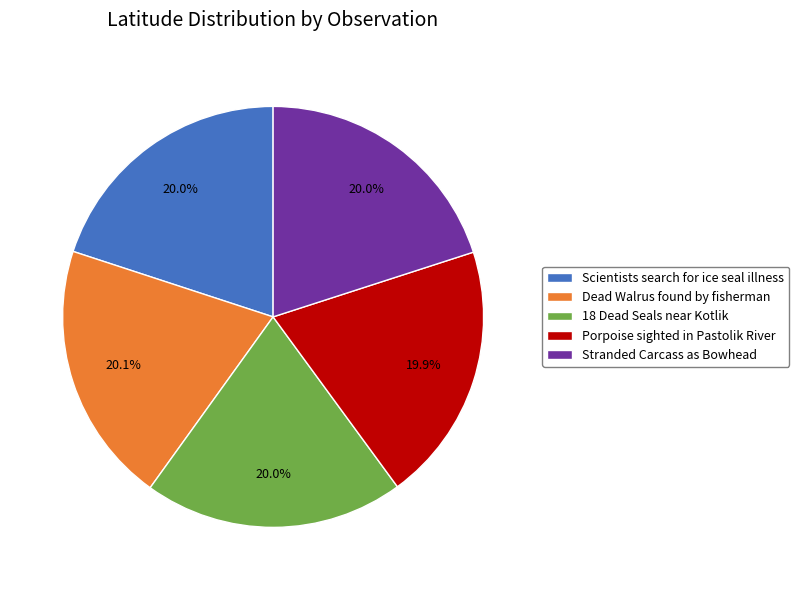

The Porpoise sighted in Pastolik River slice represents 27% of the pie. True or false?

False